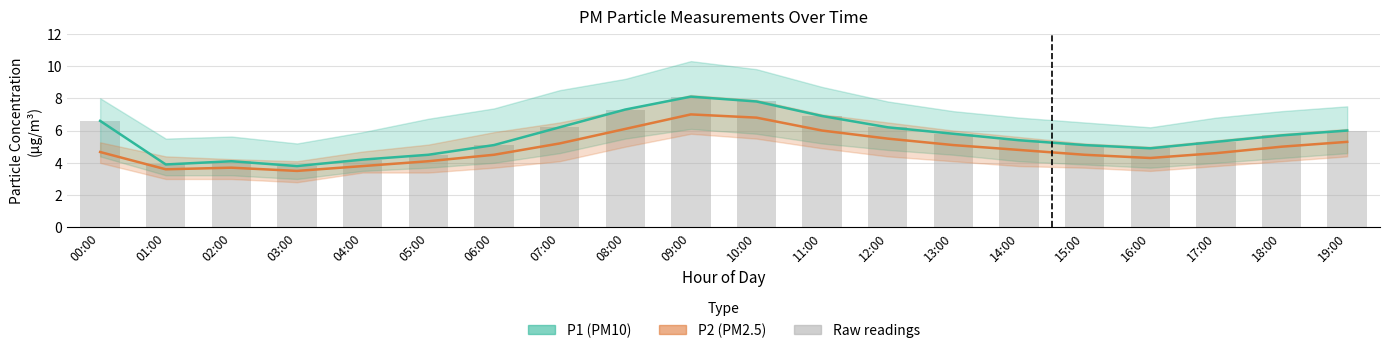

How many data points in P1 are above 5?

14